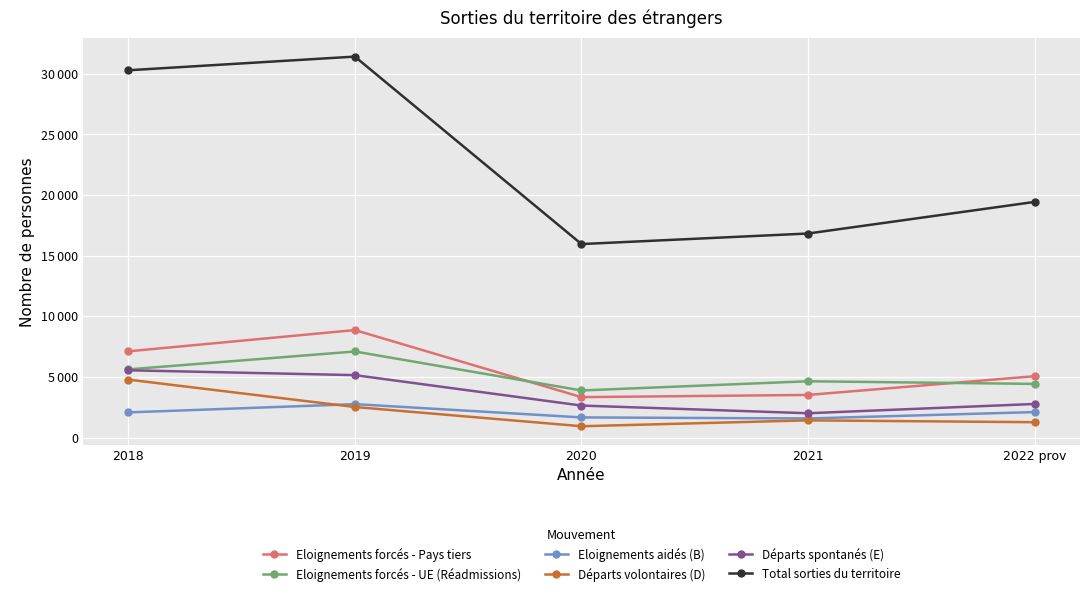

What are all the series names shown in the legend?

Eloignements forcés - Pays tiers, Eloignements forcés - UE (Réadmissions), Eloignements aidés (B), Départs volontaires (D), Départs spontanés (E), Total sorties du territoire